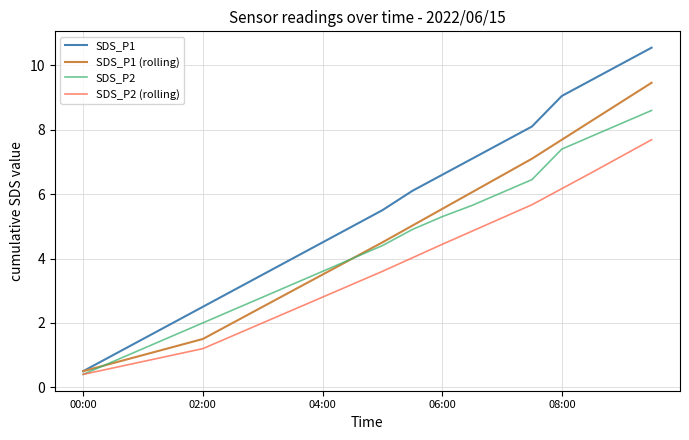

What is the highest value of the SDS_P1 (rolling) series?

9.5